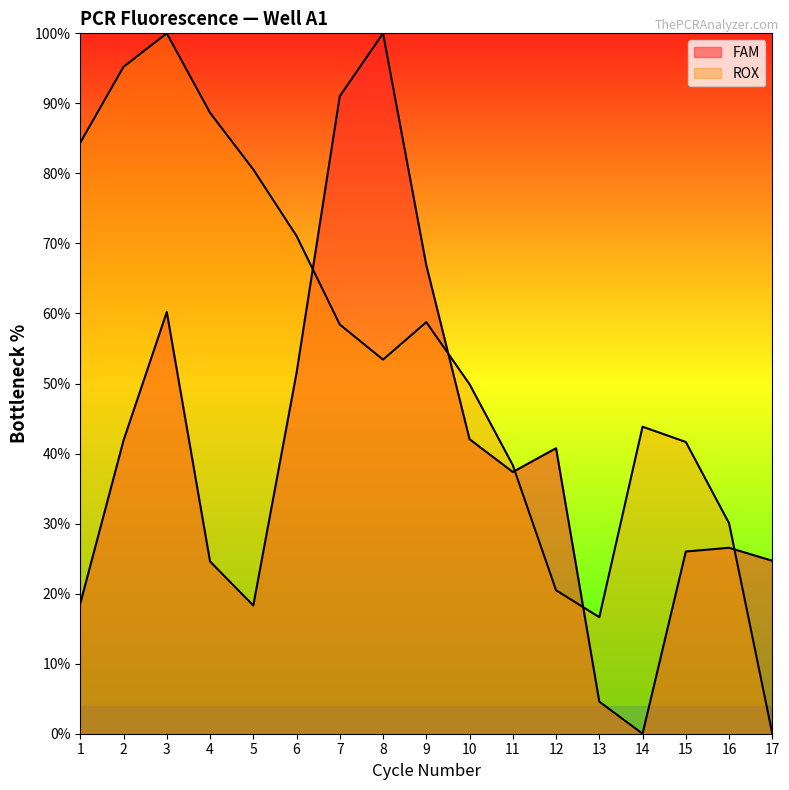

Which series changed the most between 3 and 17?

ROX